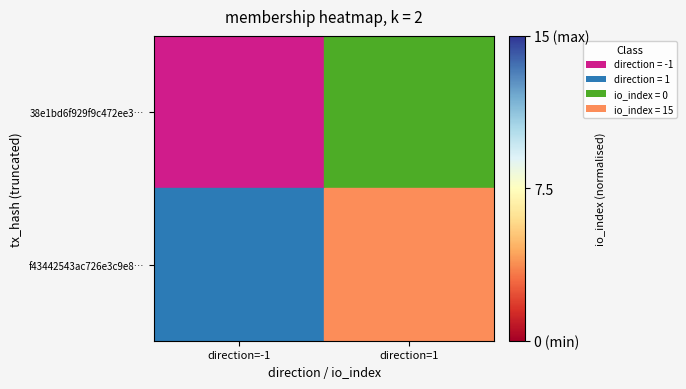

What is the maximum value shown in the chart?

1.0